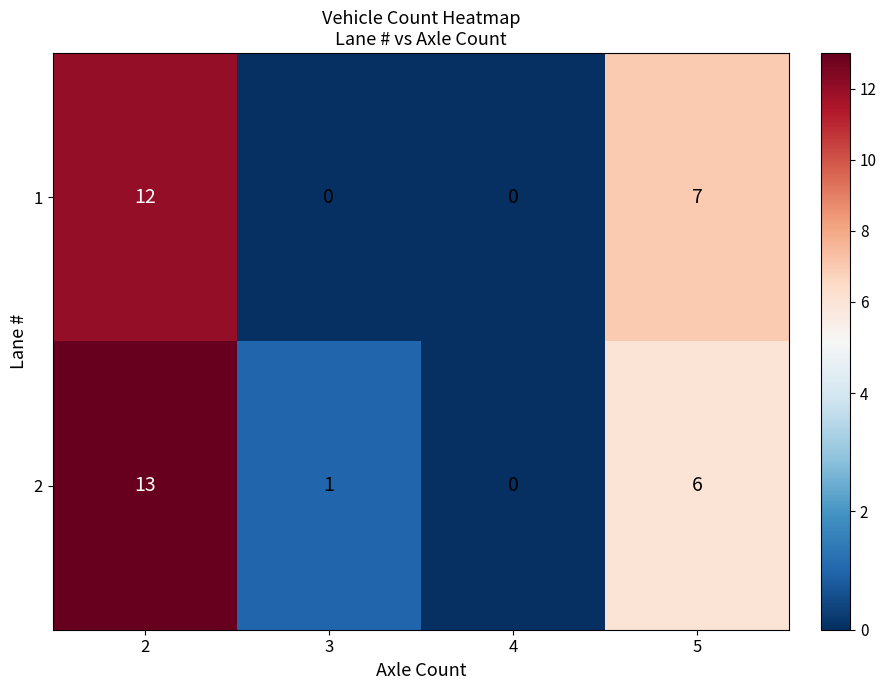

What is the total value across all series at 2?

25